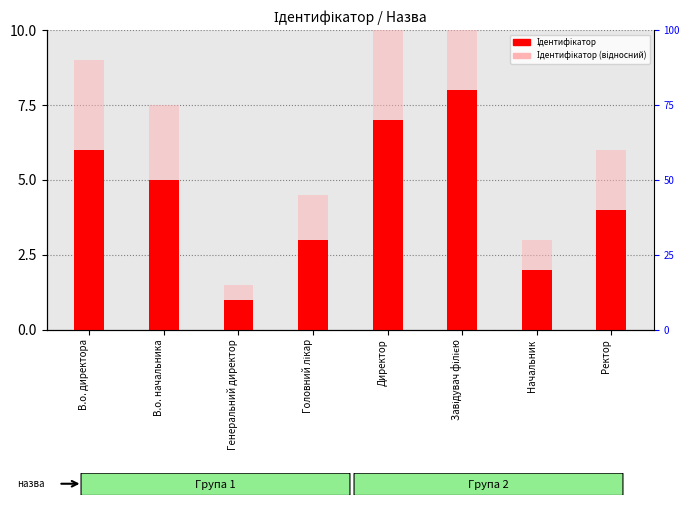

Reading left to right, what are all the values shown in this chart?

Ідентифікатор: В.о. директора=6.0	В.о. начальника=5.0	Генеральний директор=1.0	Головний лікар=3.0	Директор=7.0	Завідувач філією=8.0	Начальник=2.0	Ректор=4.0
Ідентифікатор (відносний): В.о. директора=9.0	В.о. начальника=7.5	Генеральний директор=1.5	Головний лікар=4.5	Директор=10.5	Завідувач філією=12.0	Начальник=3.0	Ректор=6.0